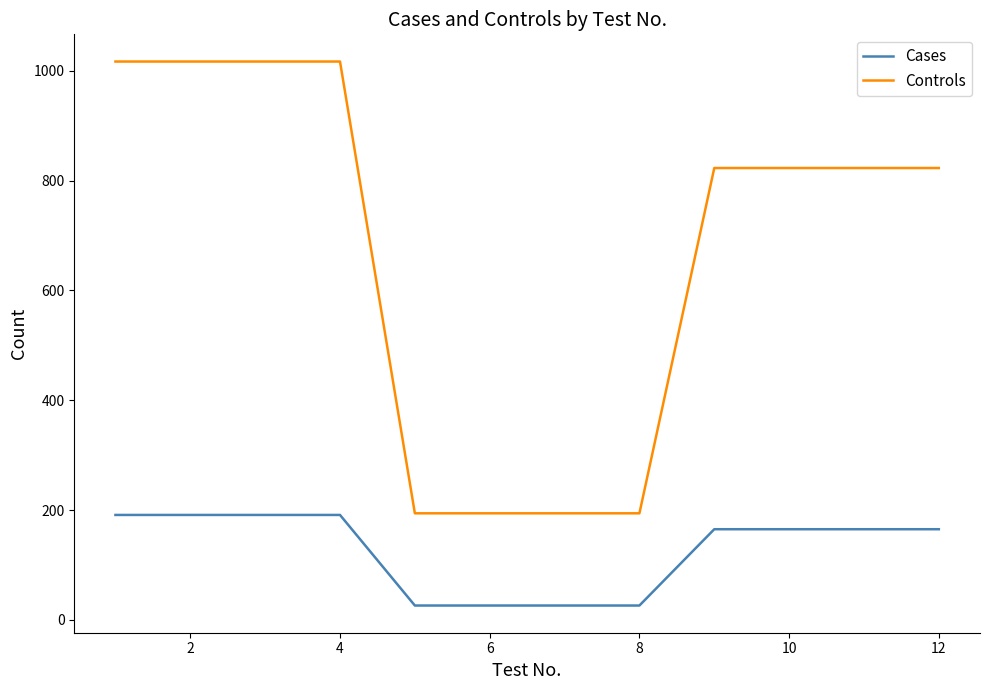

What is the maximum value for Controls?

1017